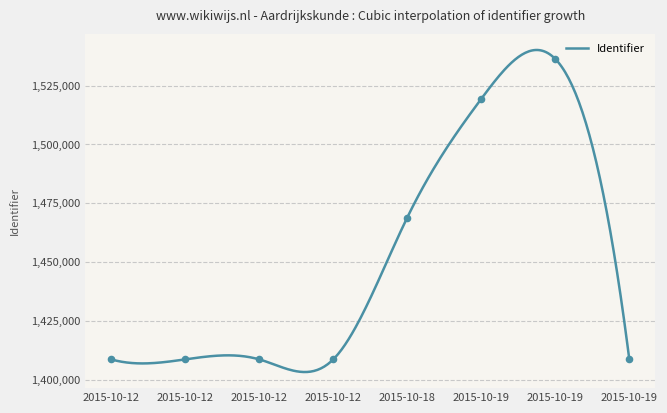

Which has a higher value, 2015-10-12 21:32:40 or 2015-10-19 16:43:12?

2015-10-19 16:43:12